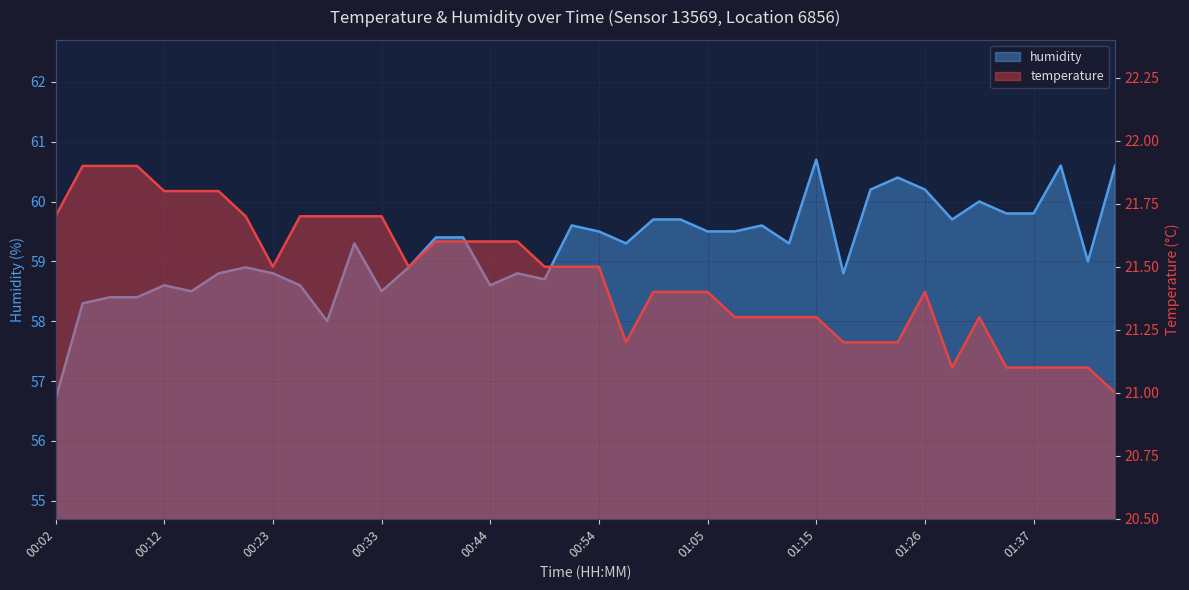

Is the value of temperature at 01:13 greater than the value of humidity at 00:12?

No